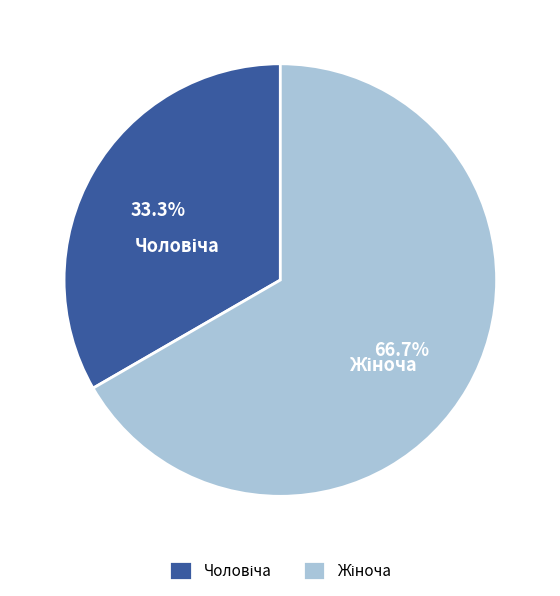

How many segments does this pie chart have?

2